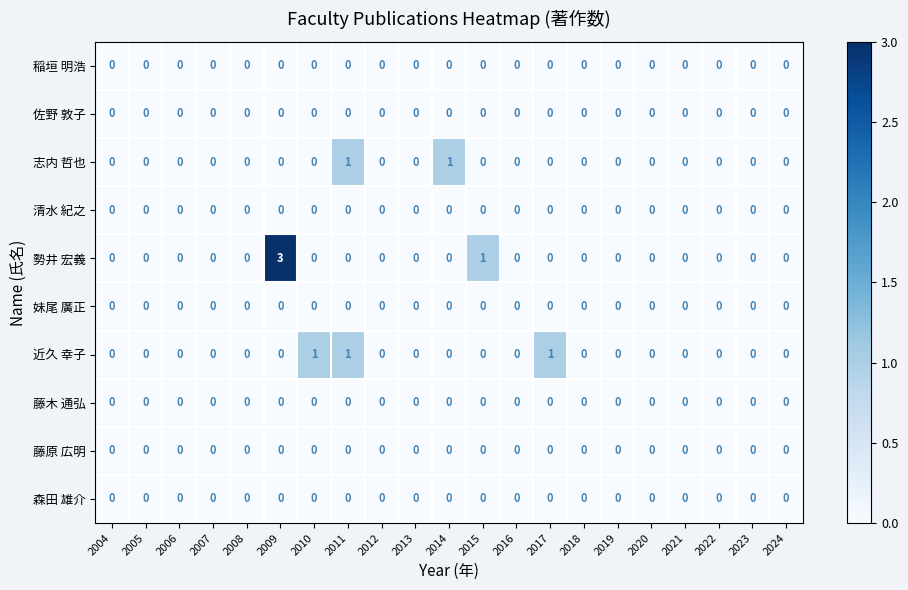

How many categories are shown in the chart?

21